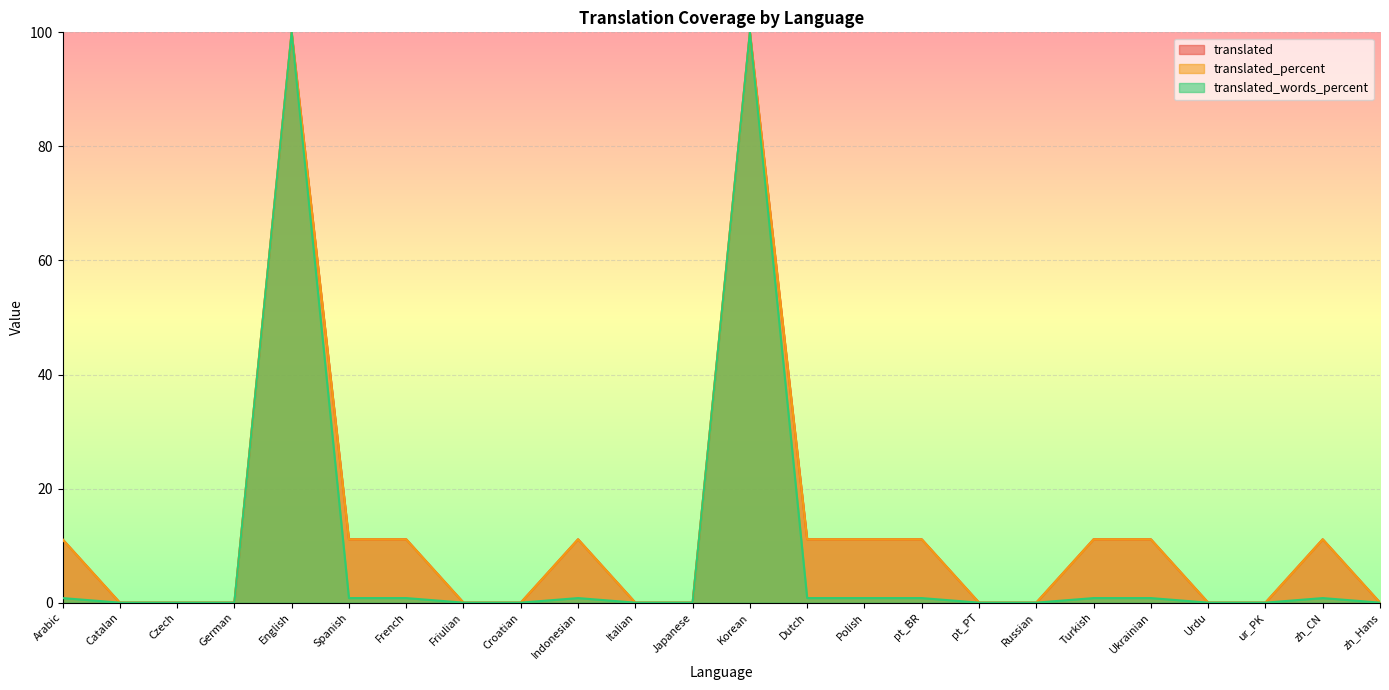

Reading left to right, list all the values displayed in this chart.

translated: Arabic=11.1	Catalan=0.0	Czech=0.0	German=0.0	English=100.0	Spanish=11.1	French=11.1	Friulian=0.0	Croatian=0.0	Indonesian=11.1	Italian=0.0	Japanese=0.0	Korean=100.0	Dutch=11.1	Polish=11.1	pt_BR=11.1	pt_PT=0.0	Russian=0.0	Turkish=11.1	Ukrainian=11.1	Urdu=0.0	ur_PK=0.0	zh_CN=11.1	zh_Hans=0.0
translated_percent: Arabic=11.1	Catalan=0.0	Czech=0.0	German=0.0	English=100.0	Spanish=11.1	French=11.1	Friulian=0.0	Croatian=0.0	Indonesian=11.1	Italian=0.0	Japanese=0.0	Korean=100.0	Dutch=11.1	Polish=11.1	pt_BR=11.1	pt_PT=0.0	Russian=0.0	Turkish=11.1	Ukrainian=11.1	Urdu=0.0	ur_PK=0.0	zh_CN=11.1	zh_Hans=0.0
translated_words_percent: Arabic=0.8	Catalan=0.0	Czech=0.0	German=0.0	English=100.0	Spanish=0.8	French=0.8	Friulian=0.0	Croatian=0.0	Indonesian=0.8	Italian=0.0	Japanese=0.0	Korean=100.0	Dutch=0.8	Polish=0.8	pt_BR=0.8	pt_PT=0.0	Russian=0.0	Turkish=0.8	Ukrainian=0.8	Urdu=0.0	ur_PK=0.0	zh_CN=0.8	zh_Hans=0.0